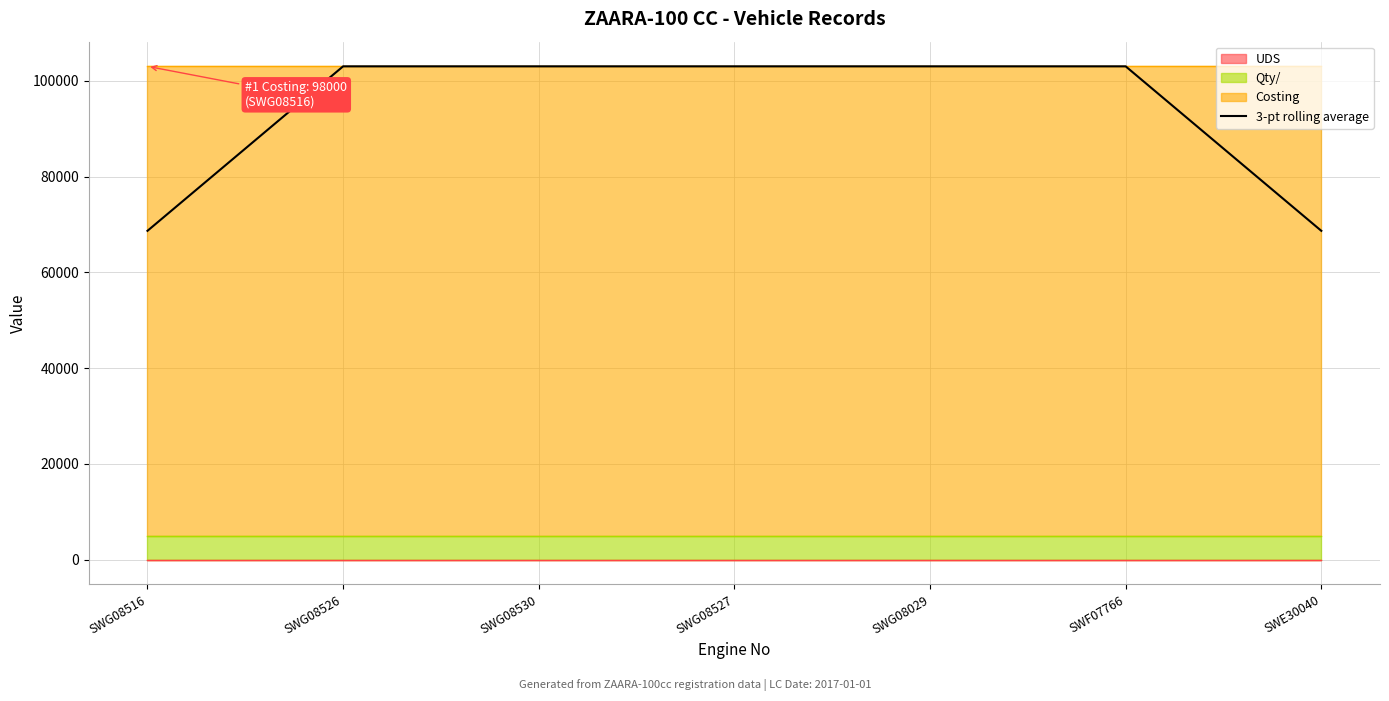

True or false: there are more than 2 points higher than both neighbors.

False